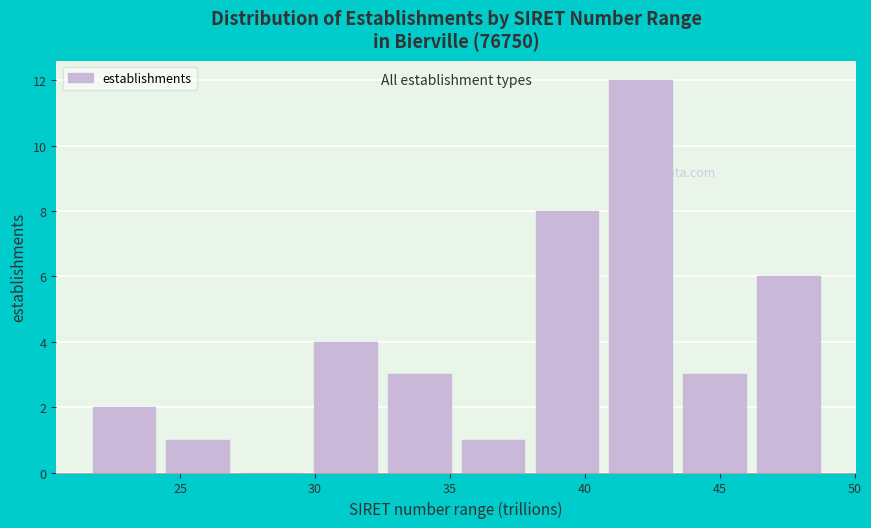

Reading left to right, transcribe this chart: for each bar, give the range it covers on the x-axis and its height. Neither the bar edges nor the heights are printed on the chart, so give them approximately, as read against the axes.

22.0 to 24.5: 2
24.5 to 27.0: 1
27.0 to 30.0: 0
30.0 to 32.5: 4
32.5 to 35.5: 3
35.5 to 38.0: 1
38.0 to 41.0: 8
41.0 to 43.5: 12
43.5 to 46.5: 3
46.5 to 49.0: 6